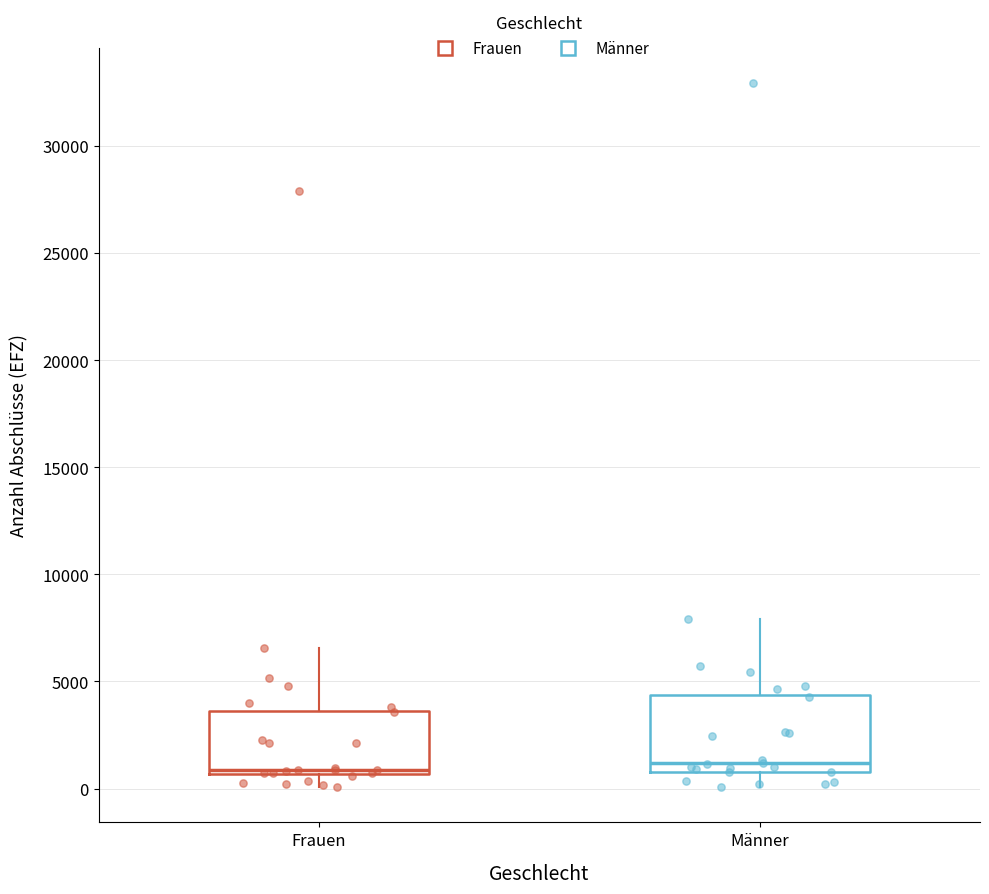

Reading left to right, transcribe this box plot: for each box, give where its median line is, the range the box spans, and where its two whiskers end, as read against the y-axis. The values are not printed on the chart, so give them approximately, as read against the axis.

Frauen: median 1000, box 500 to 3500, whiskers 0 to 6500
Männer: median 1000 (just above the box's lower edge), box 1000 to 4500, whiskers 0 to 8000